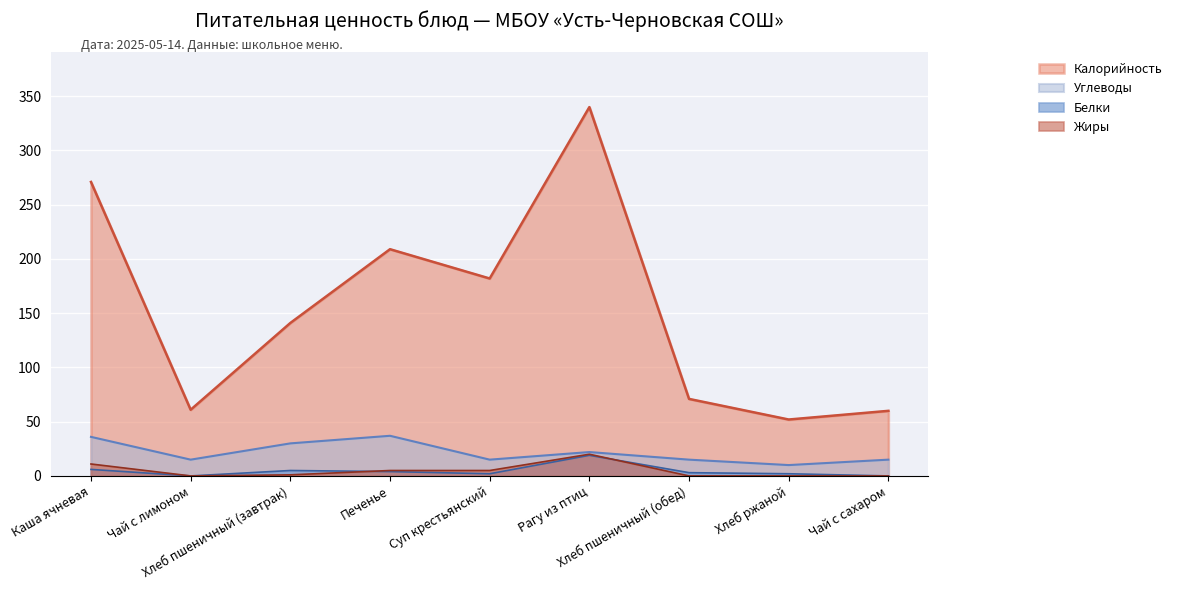

Where is the first local maximum for Углеводы?

Печенье